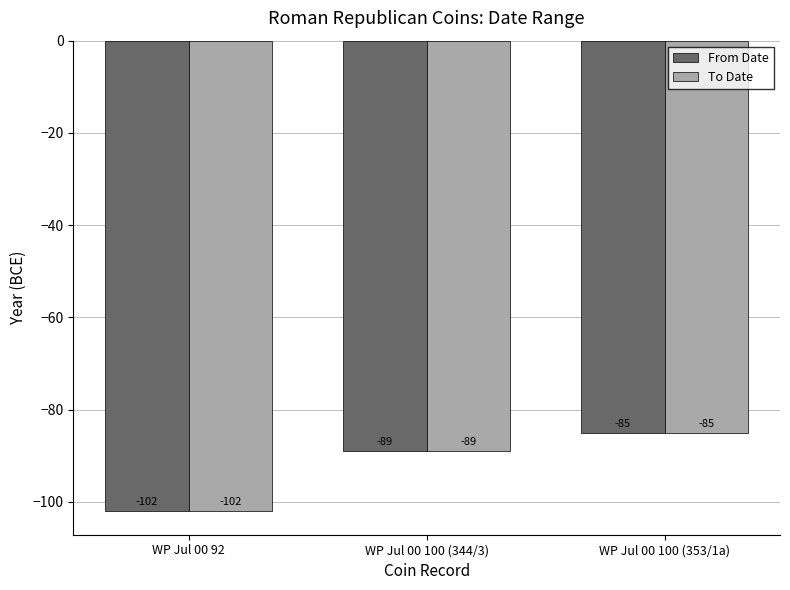

Reading right to left, extract all data points from this chart.

From Date: -85	-89	-102
To Date: -85	-89	-102